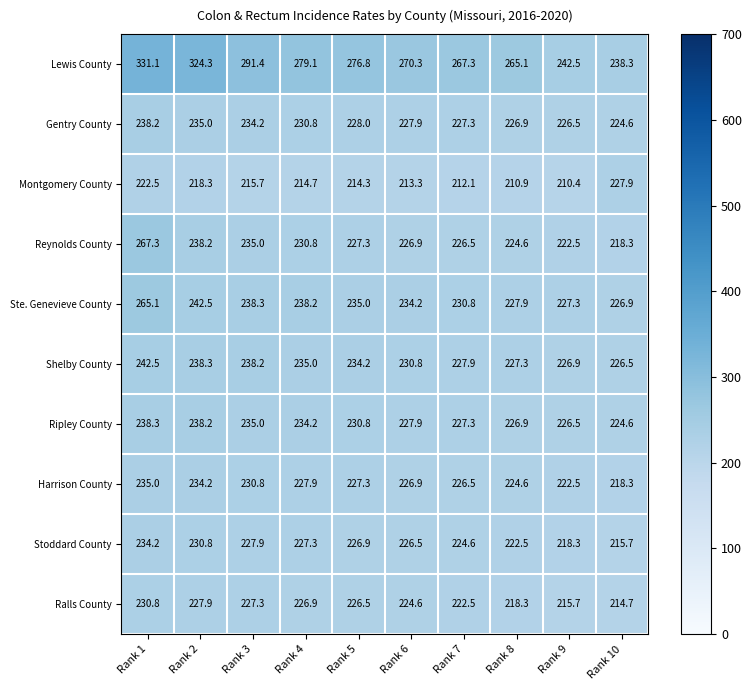

What is the difference between the maximum and second lowest values in the Ripley County series?

11.8